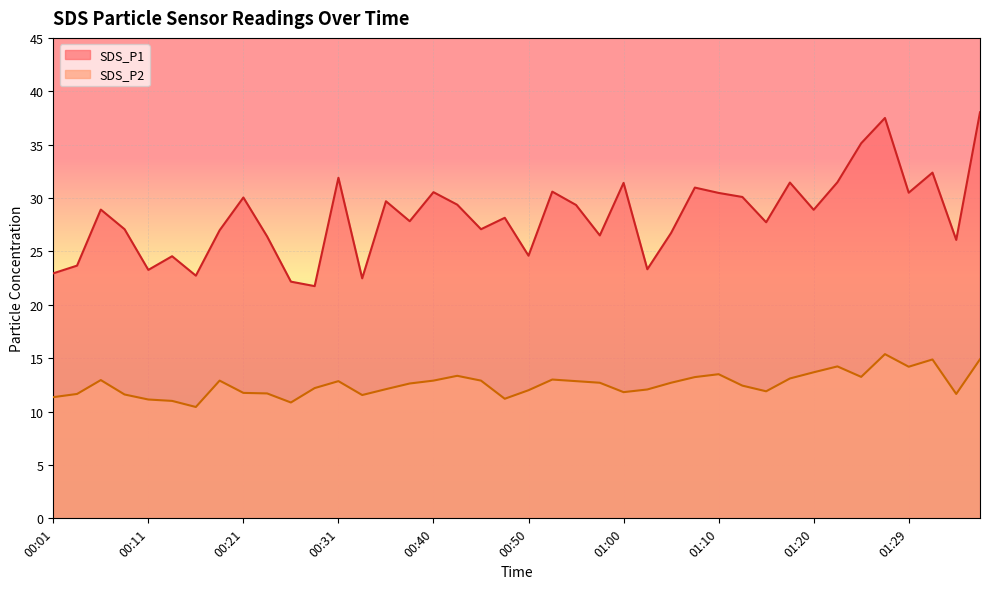

Reading left to right, transcribe all the data shown in this chart.

SDS_P1: 22.9	23.7	28.9	27.1	23.3	24.6	22.7	27.0	30.1	26.4	22.2	21.8	31.9	22.5	29.7	27.8	30.6	29.4	27.1	28.1	24.6	30.6	29.4	26.5	31.4	23.3	26.7	31.0	30.5	30.1	27.7	31.4	28.9	31.5	35.1	37.5	30.5	32.4	26.1	38.0
SDS_P2: 11.3	11.7	12.9	11.6	11.1	11.0	10.4	12.9	11.8	11.7	10.8	12.2	12.8	11.6	12.1	12.6	12.9	13.3	12.9	11.2	12.0	13.0	12.8	12.7	11.8	12.1	12.7	13.2	13.5	12.4	11.9	13.1	13.7	14.2	13.2	15.4	14.2	14.9	11.7	14.9